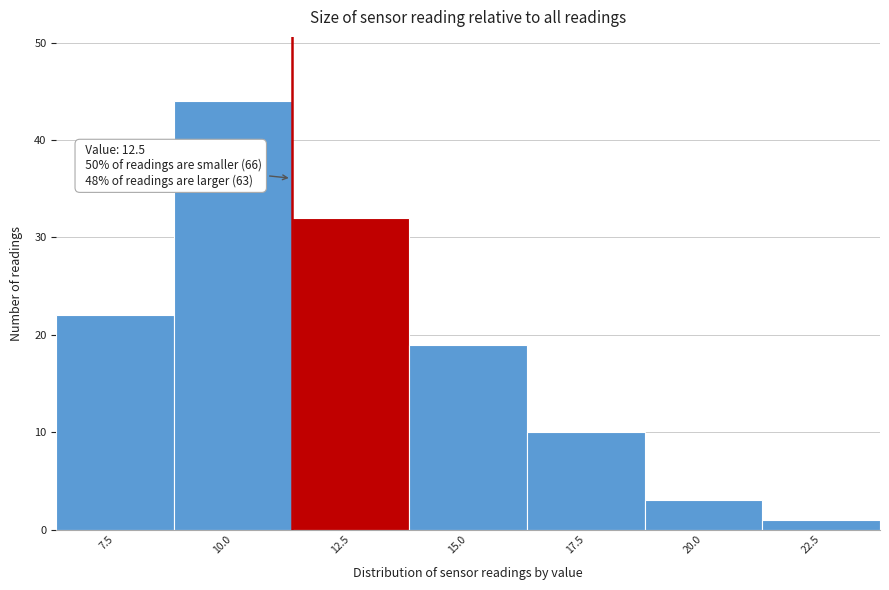

Reading left to right, what are all the values shown in this chart?

7.5=22	10.0=44	12.5=32	15.0=19	17.5=10	20.0=3	22.5=1